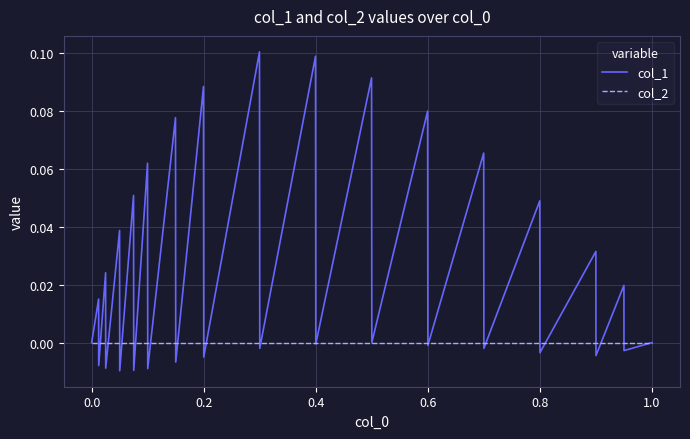

How many lines are shown in the chart?

2